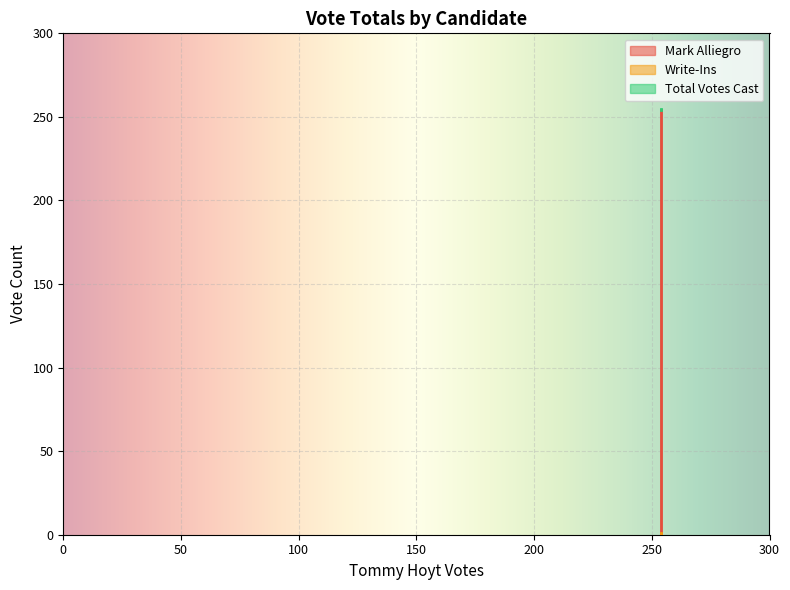

What is the sum of the Write-Ins values at Campton and TOTALS?

1